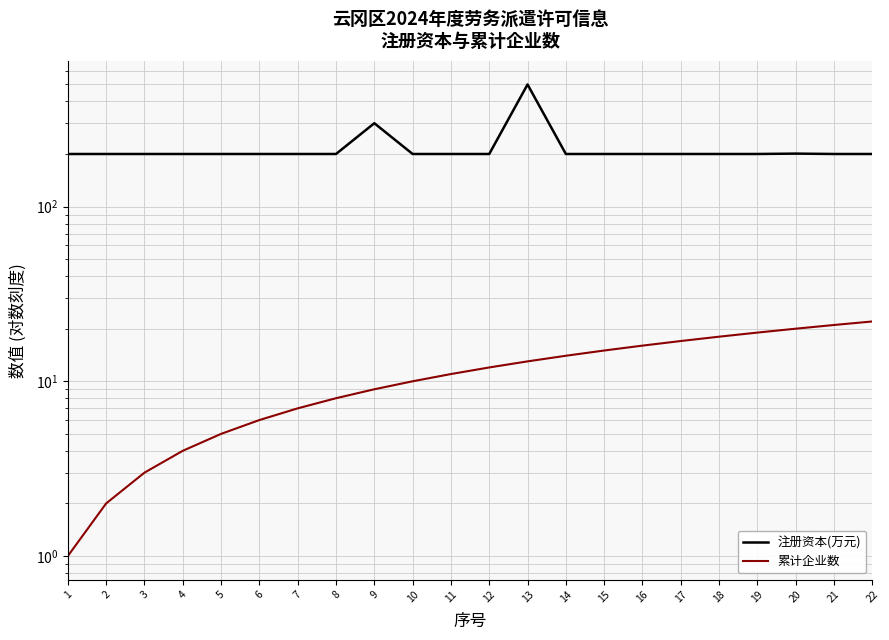

True or false: 累计企业数 has more than 2 points higher than both neighbors.

False